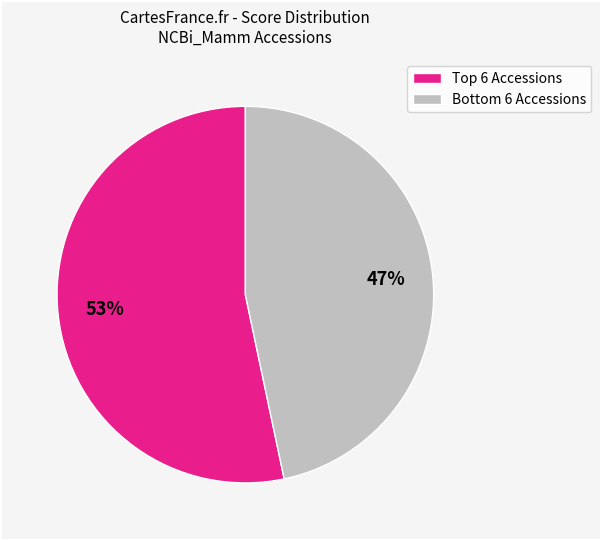

To the nearest percent, what is the average slice percentage?

50%